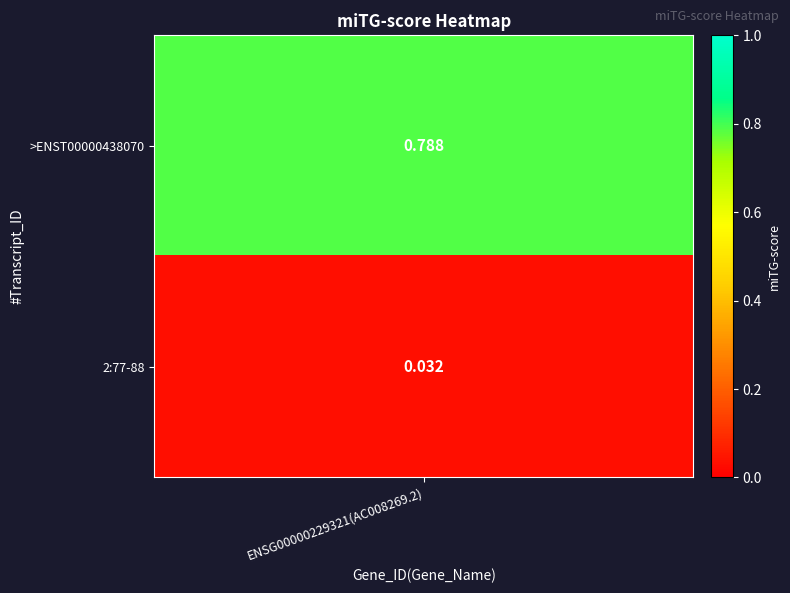

What is the difference between the maximum and minimum values?

0.8